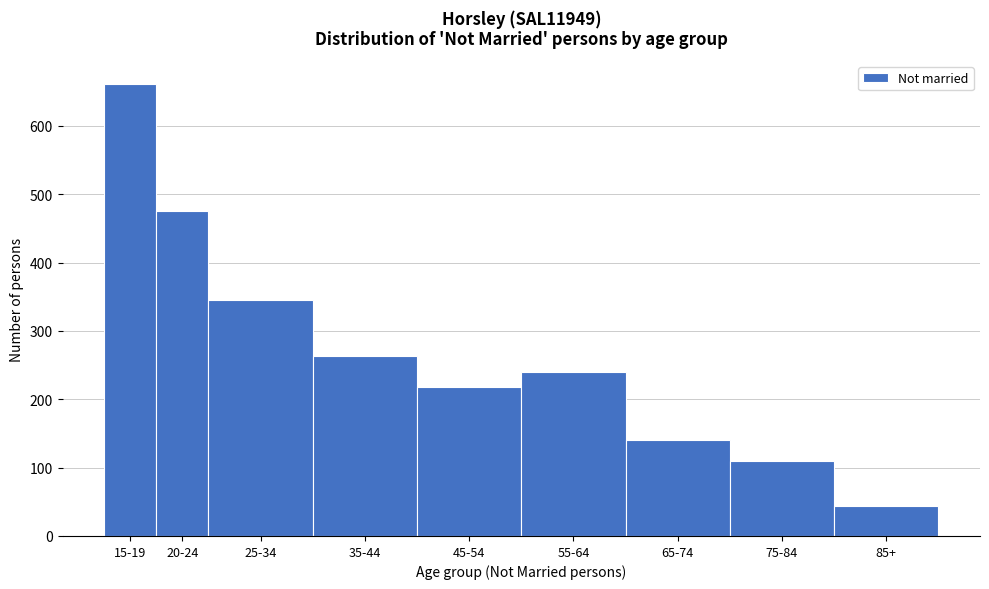

Reading left to right, list all the values displayed in this chart.

662	475	345	263	218	240	141	110	44